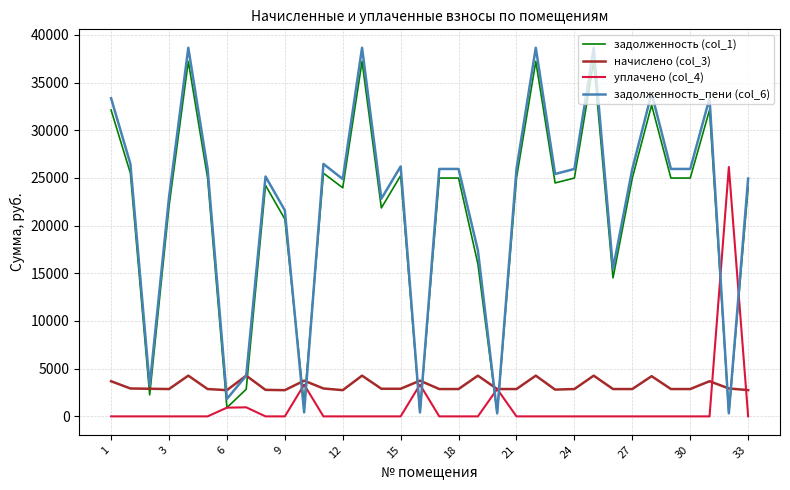

Which series has the largest total across all categories?

задолженность_пени (col_6)